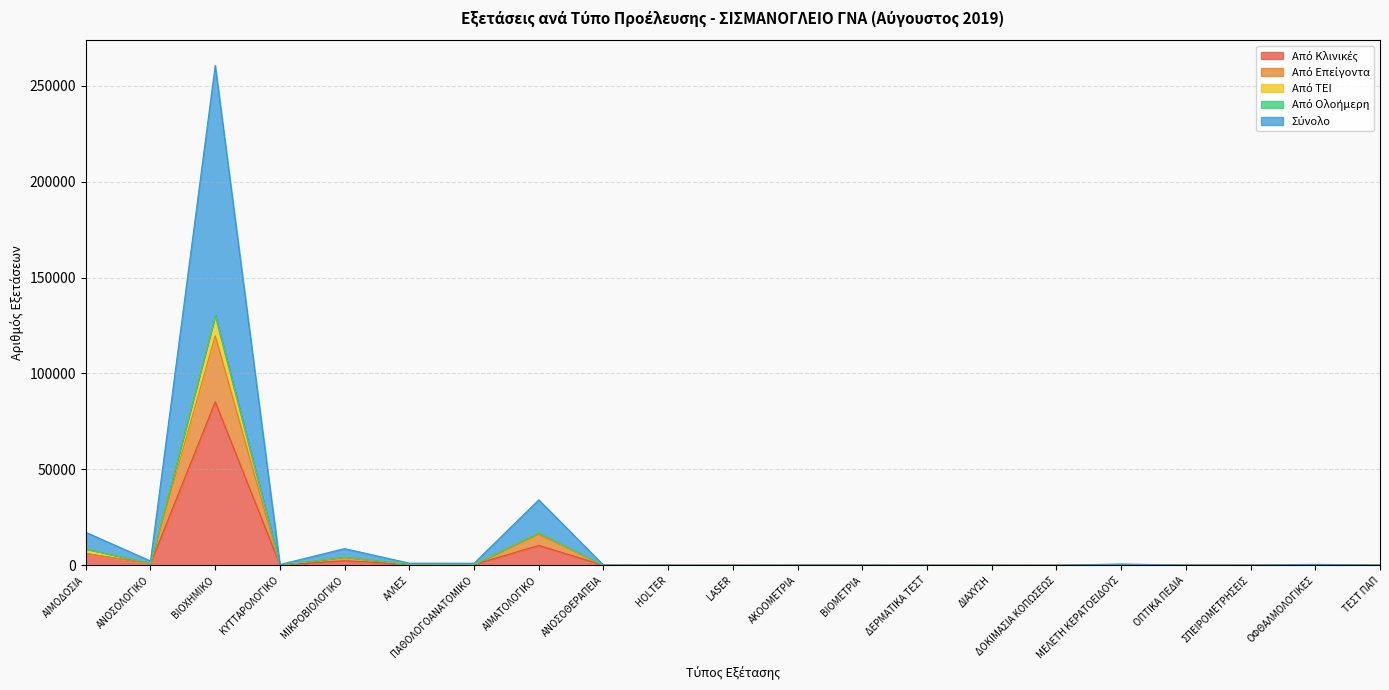

At which category is the sum across all series the highest?

ΒΙΟΧΗΜΙΚΟ